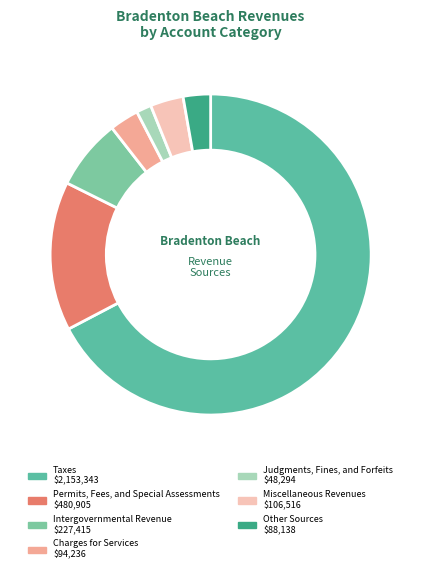

The Charges for Services slice represents 3% of the pie. True or false?

True